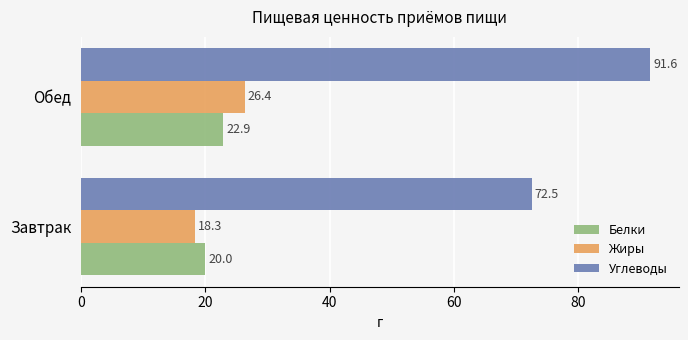

Rank the series by their maximum value, from lowest to highest.

Белки, Жиры, Углеводы